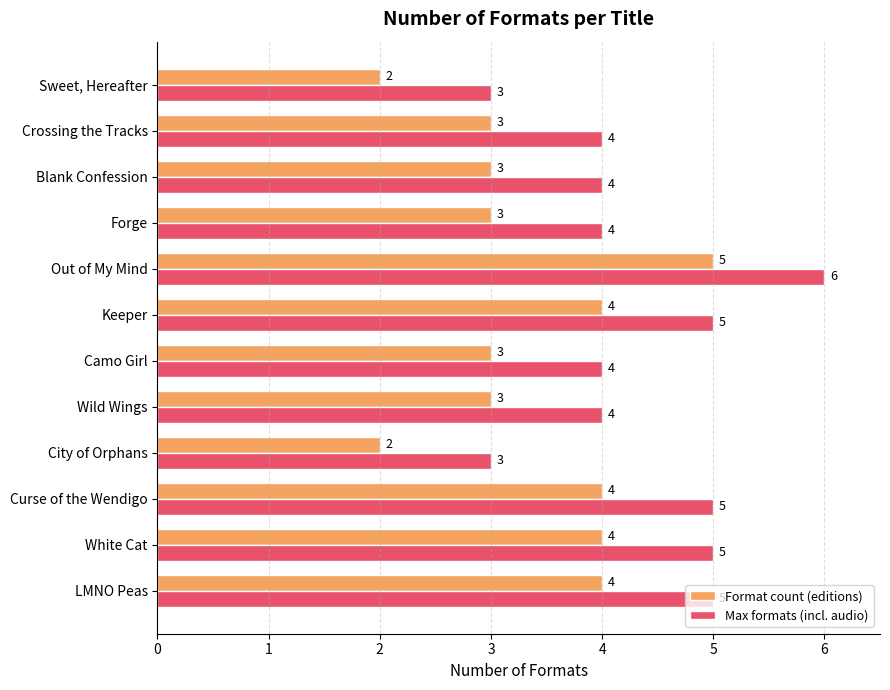

How many Format count (editions) values are between 3 and 4?

9